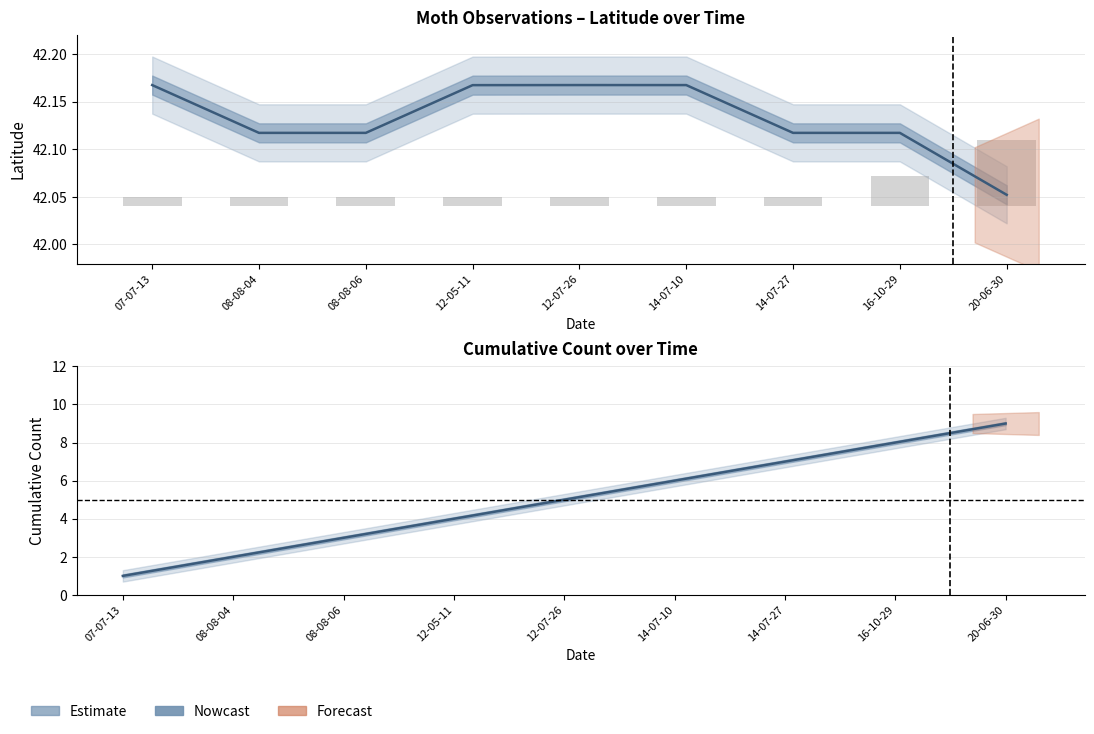

What is the label of the 6th bar from the left?

14-07-10